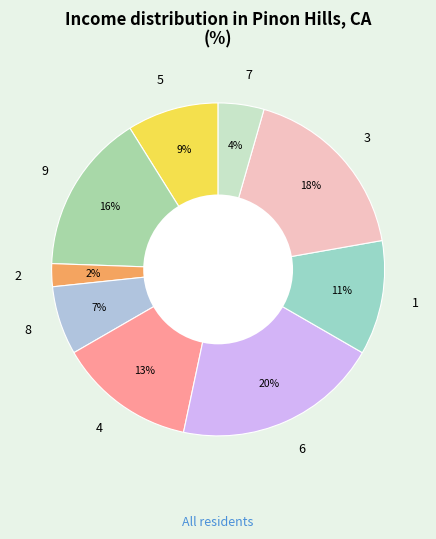

Rank the categories by value from lowest to highest.

2, 7, 8, 5, 1, 4, 9, 3, 6